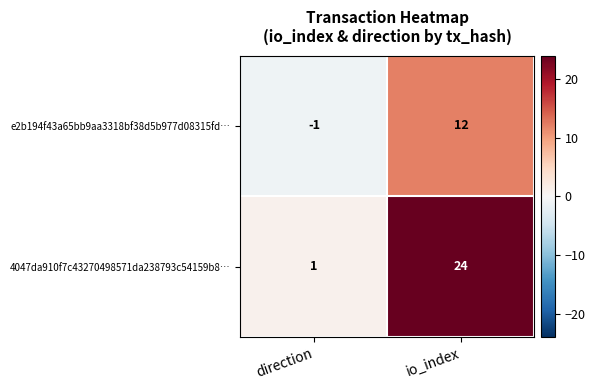

The 4047da910f7c43270498571da238793c54159b8… series shows 1 at direction. True or false?

True